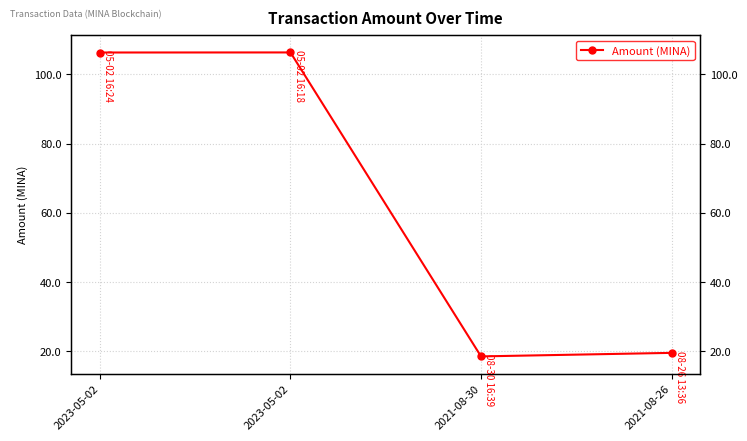

Does the chart have visible grid lines?

Yes